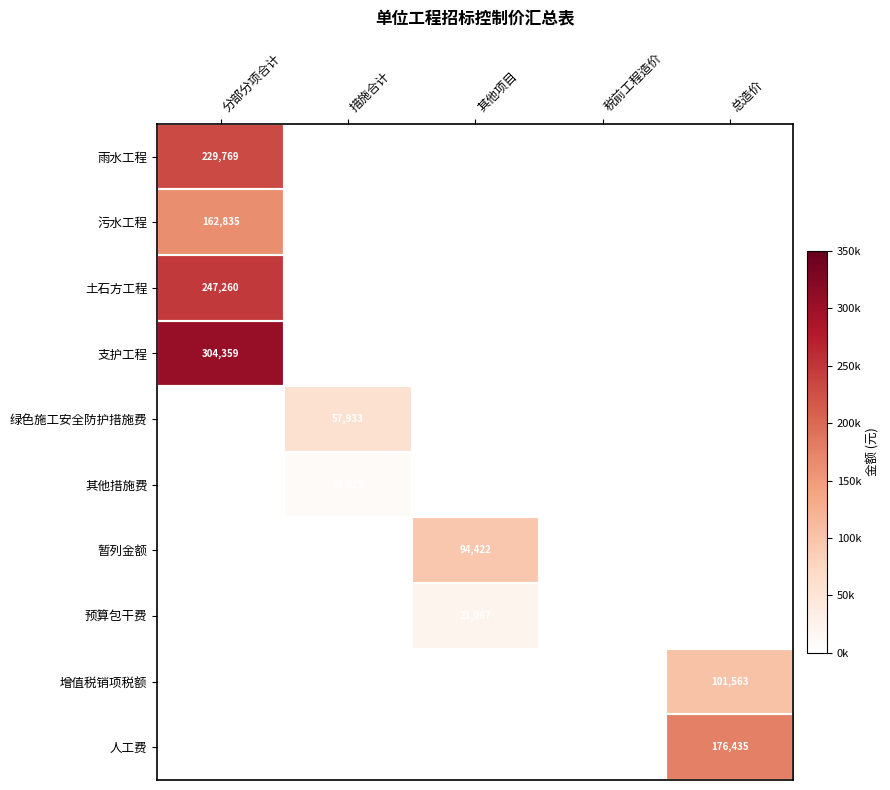

Is the value of 雨水工程 at 分部分项合计 greater than the value of 支护工程 at 分部分项合计?

No